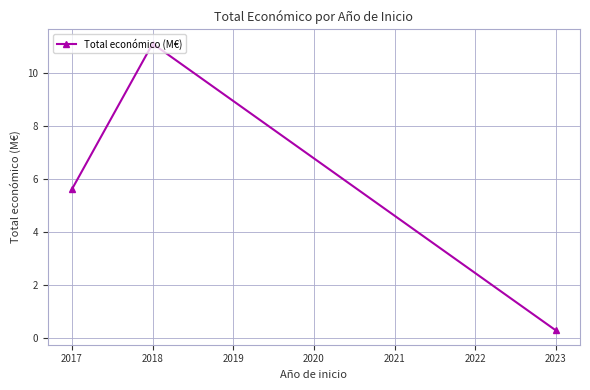

What is the average value?

5.7